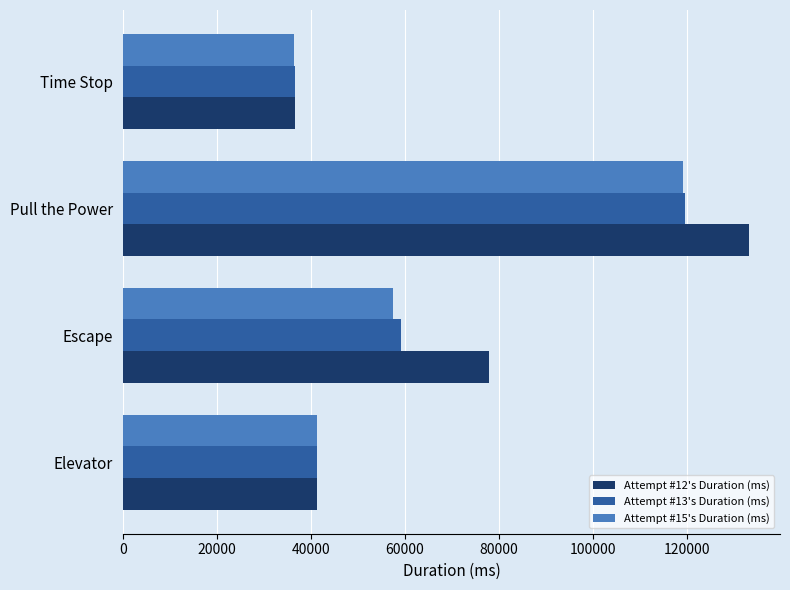

At which label is Attempt #12's Duration (ms) closest to 84941?

Escape